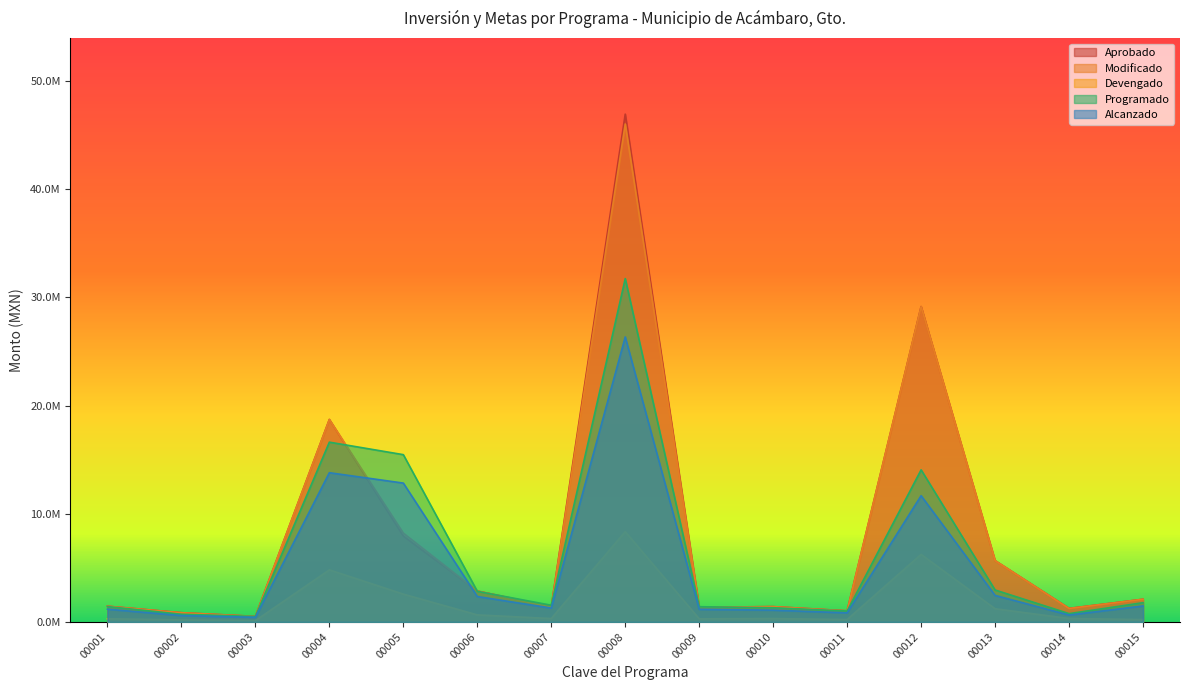

The Modificado series shows 2094959.5 at 00015. True or false?

True